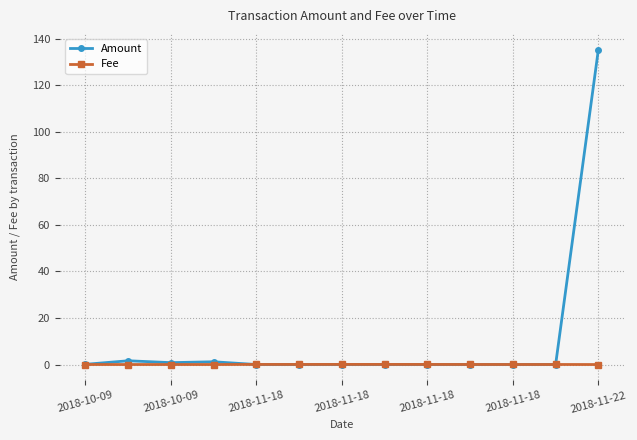

Which series has the largest range (max minus min)?

Amount